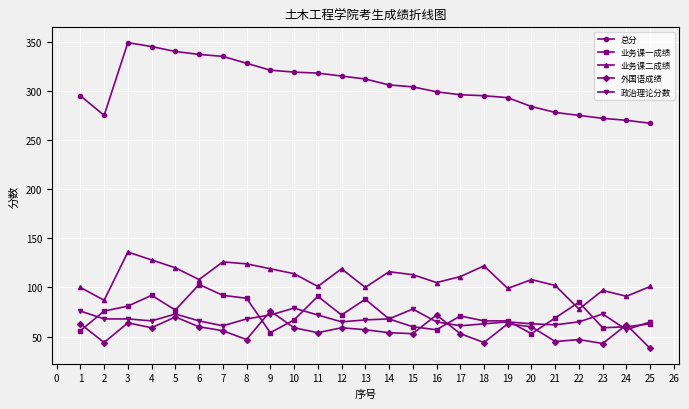

The 外国语成绩 series shows 85 at 24. True or false?

False